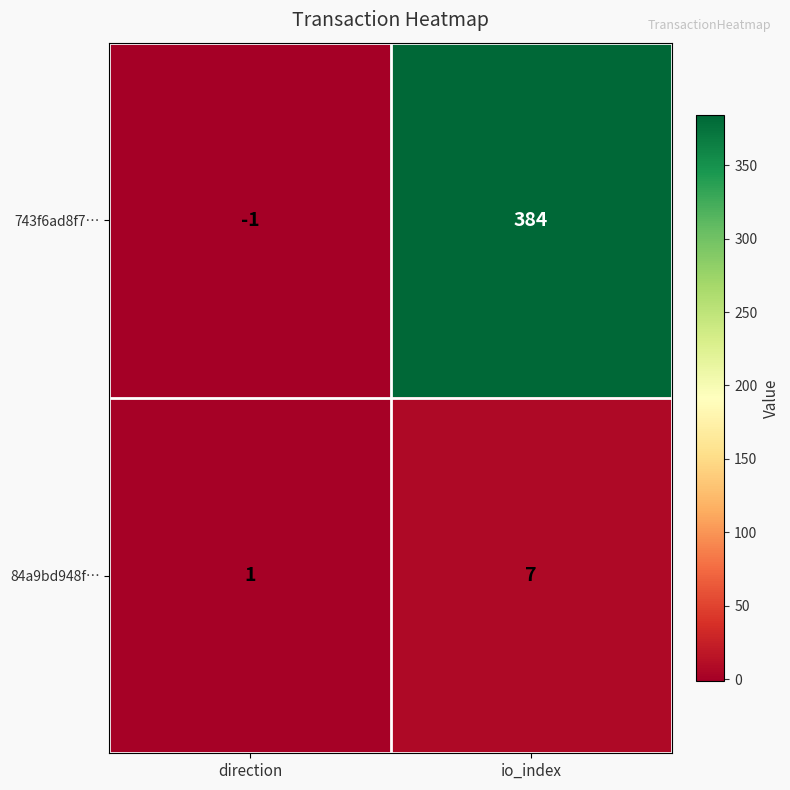

Reading left to right, transcribe all the data shown in this chart.

743f6ad8f7…: -1	384
84a9bd948f…: 1	7